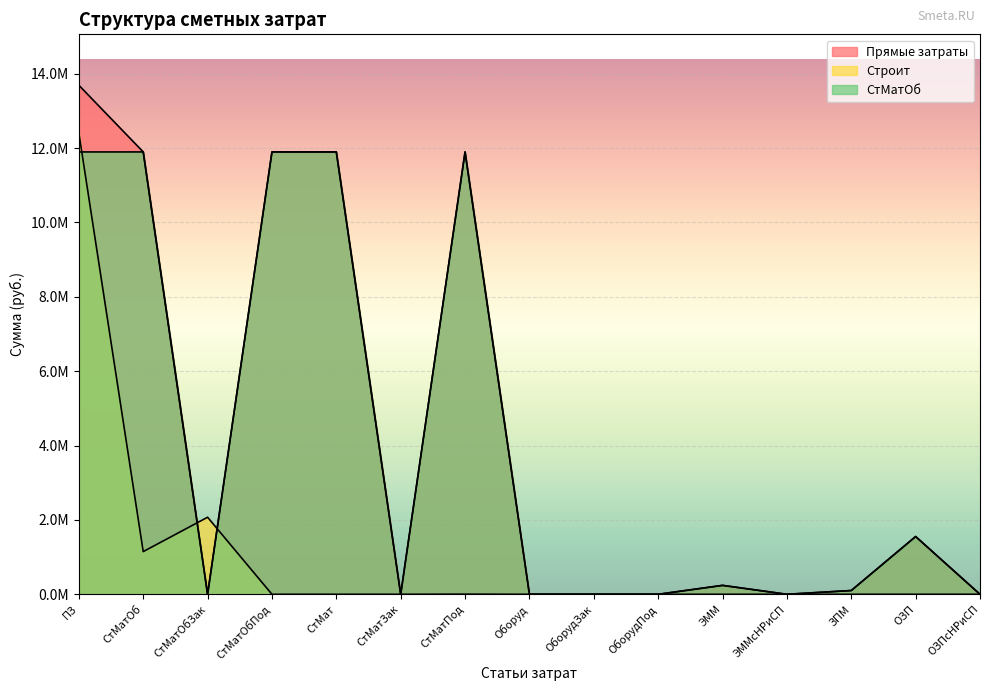

At how many categories does at least one series exceed 4893019?

5